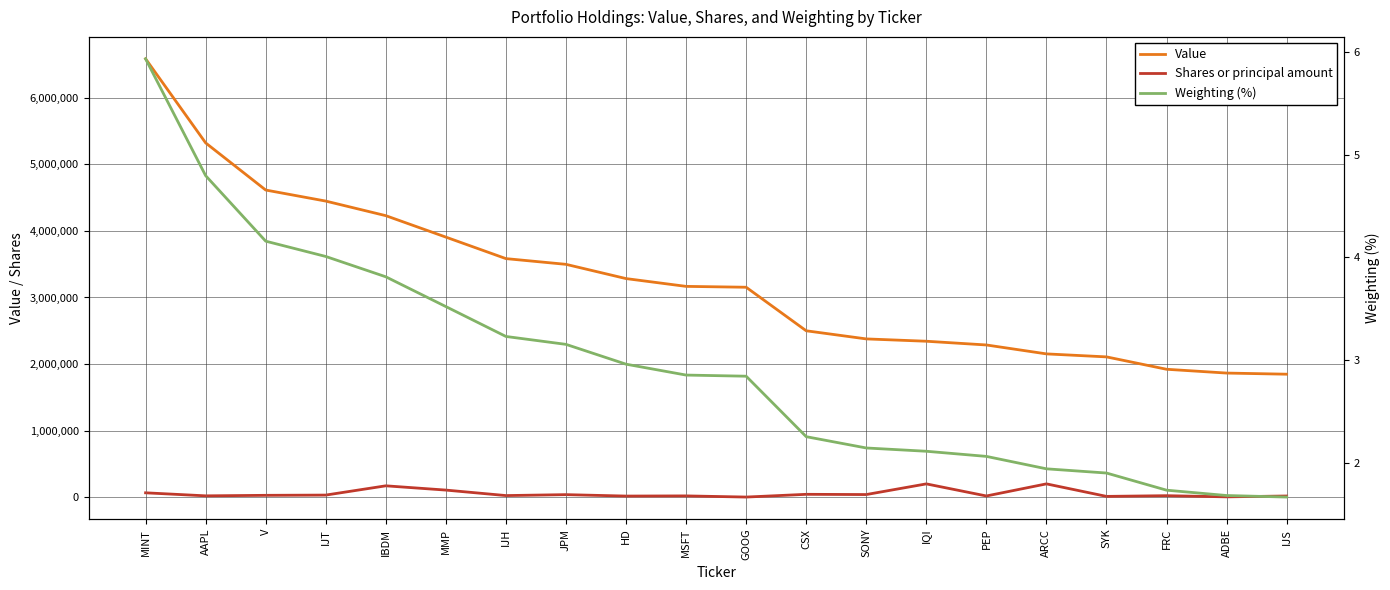

What is the highest value of the Value series?

6585000.0